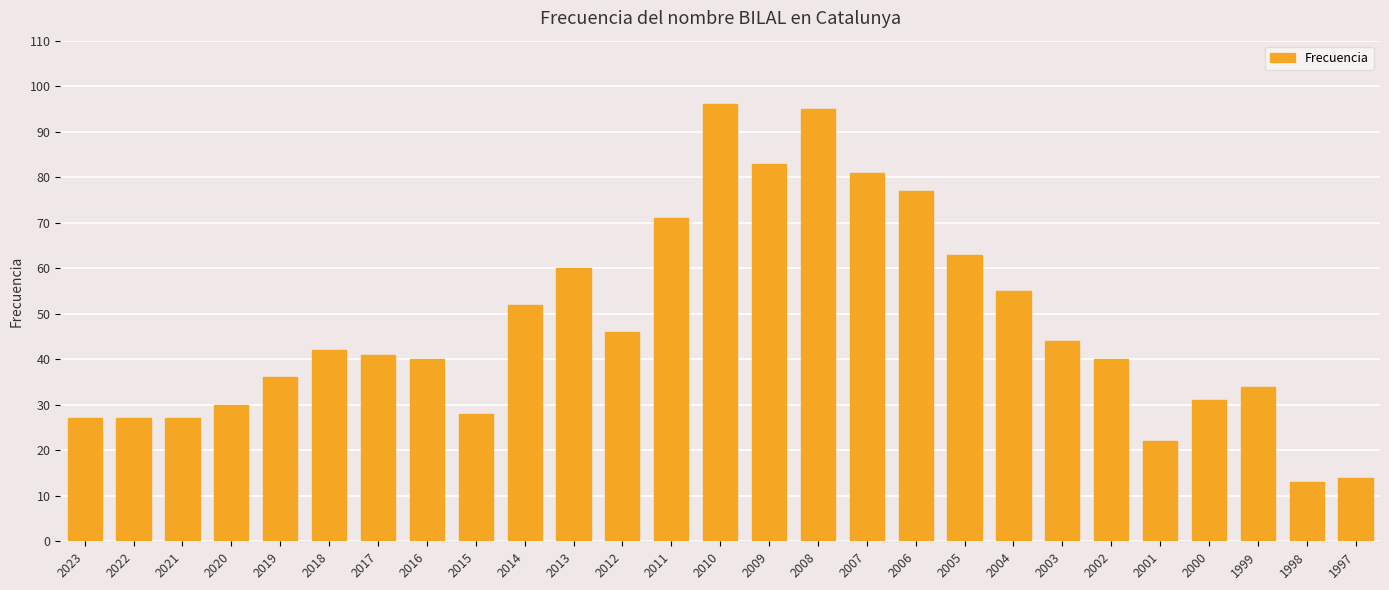

Read the value at 1998, to the nearest 10.

10